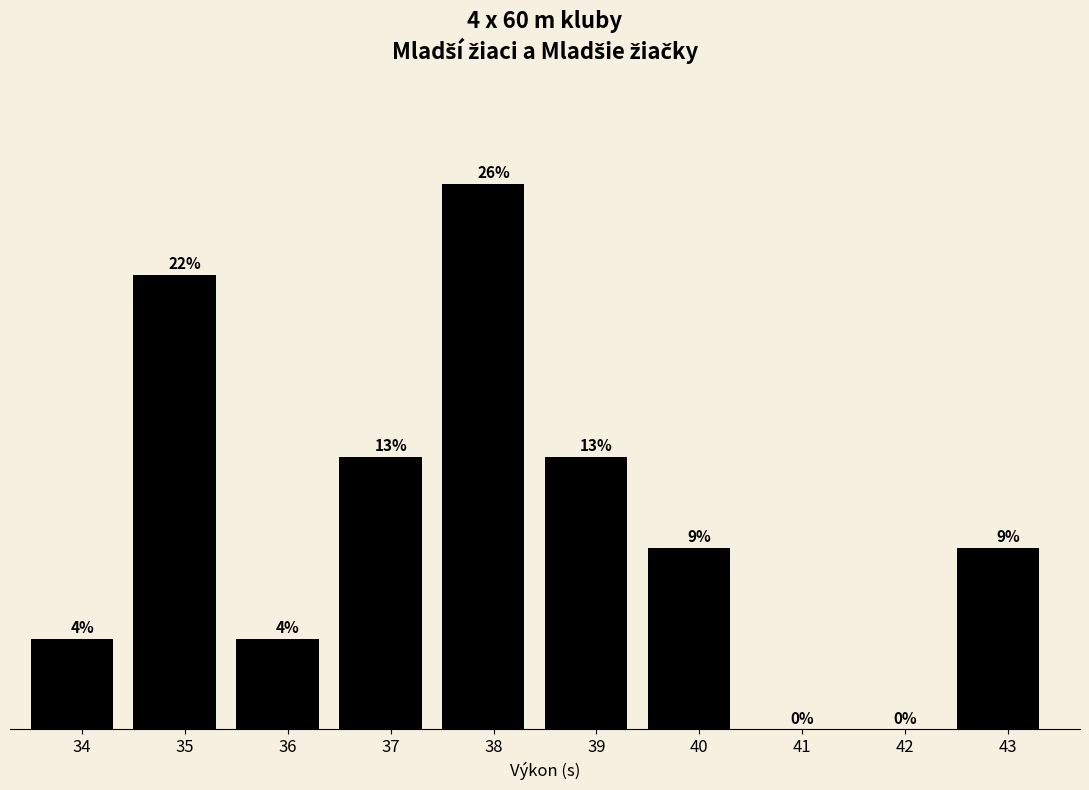

Are the bars horizontal?

No